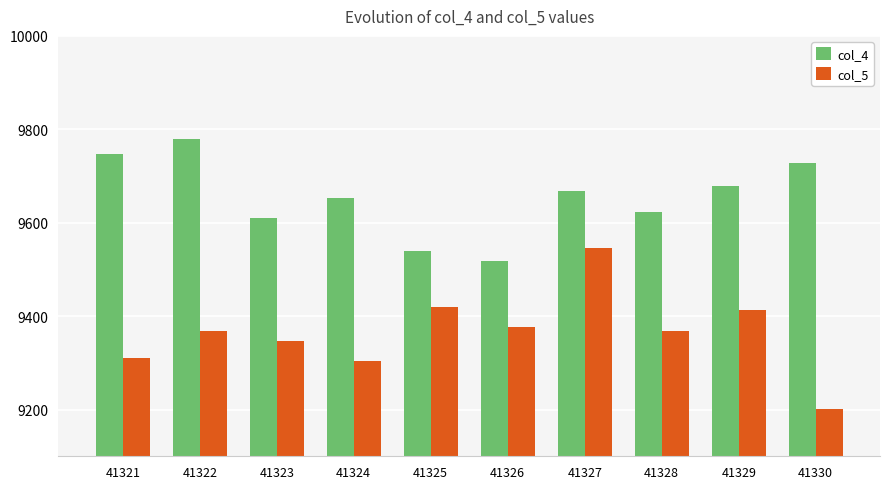

List the labels in order of col_4 value, largest first.

41322, 41321, 41330, 41329, 41327, 41324, 41328, 41323, 41325, 41326